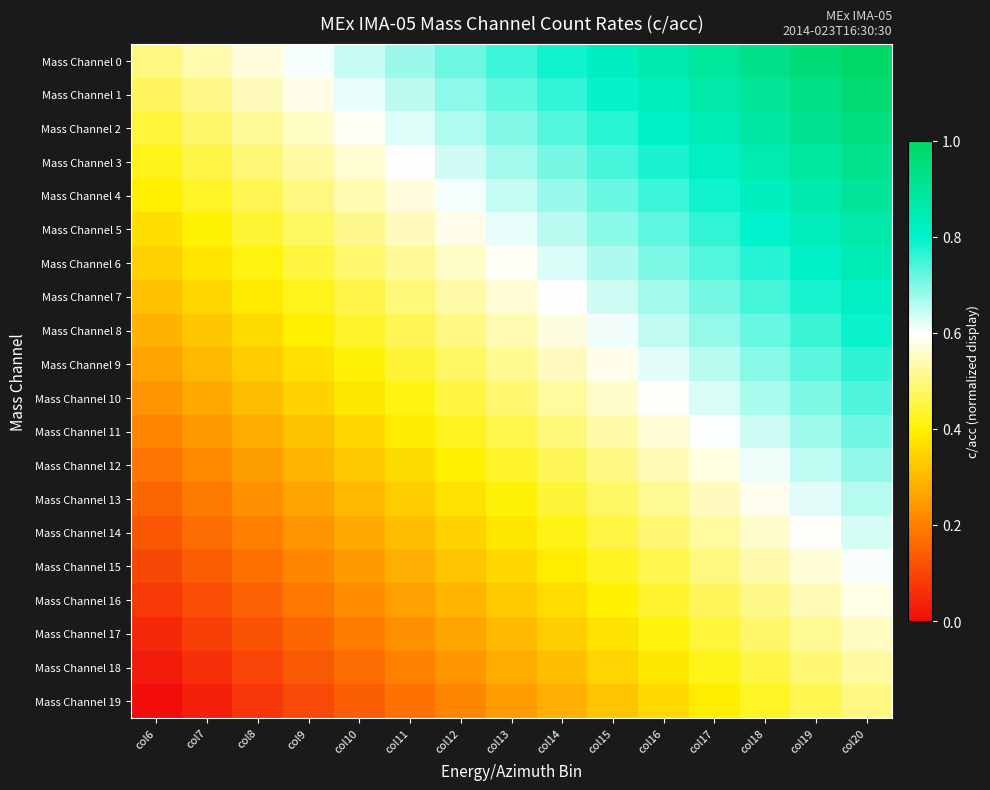

At which category does the chart reach its minimum across all series?

col6